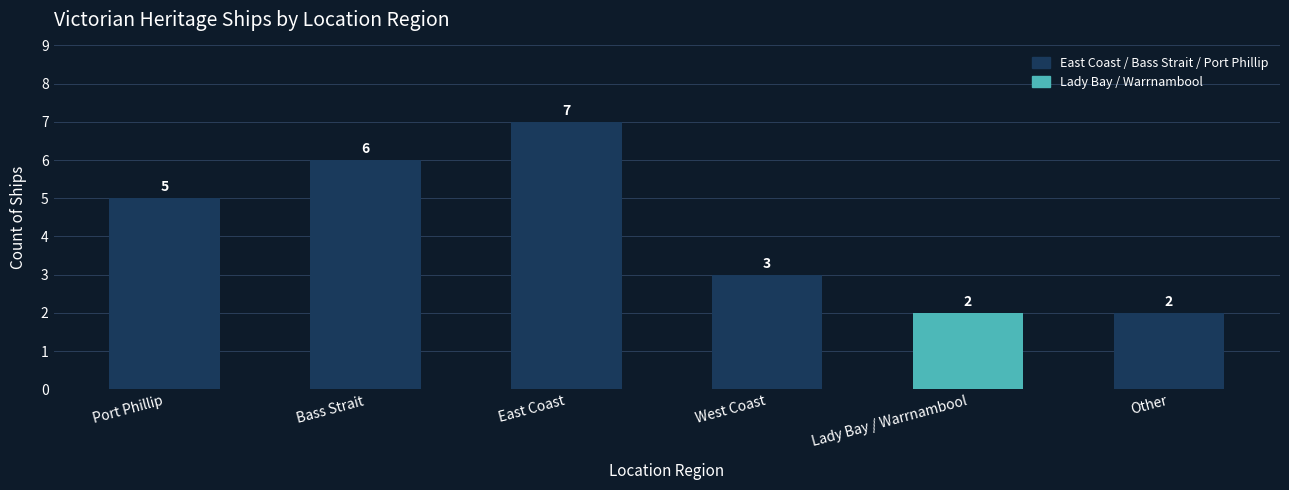

What is the value of the 5th bar from the left?

2